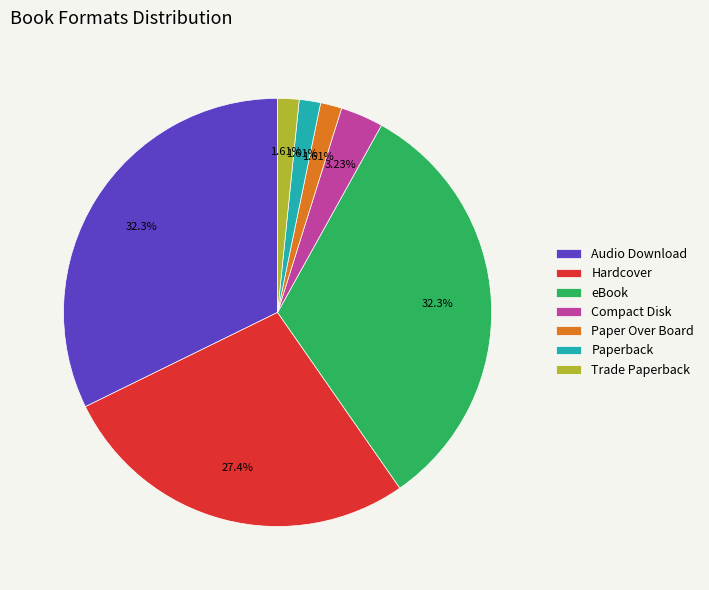

Is there any slice that represents more than half of the pie?

No